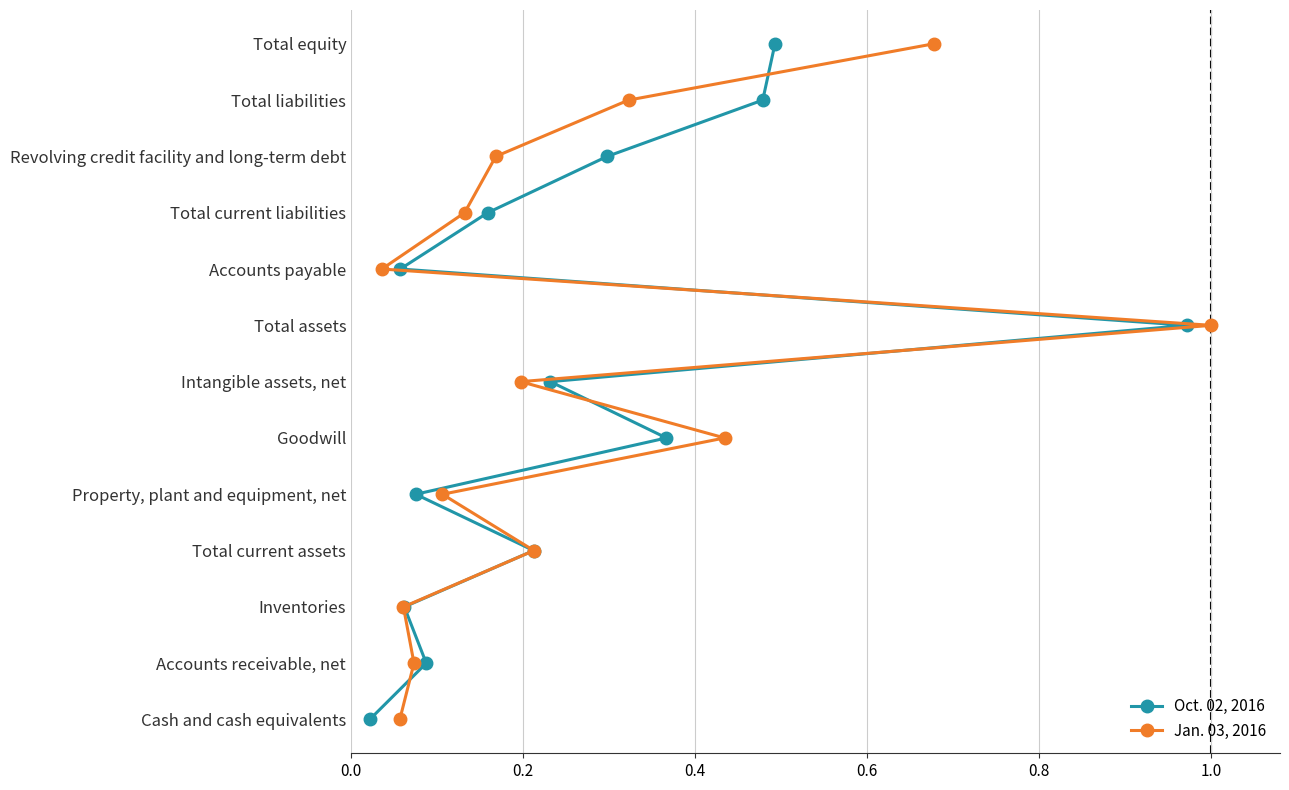

Is the value of Jan. 03, 2016 at 0.2 greater than the value of Oct. 02, 2016 at 0.6?

No